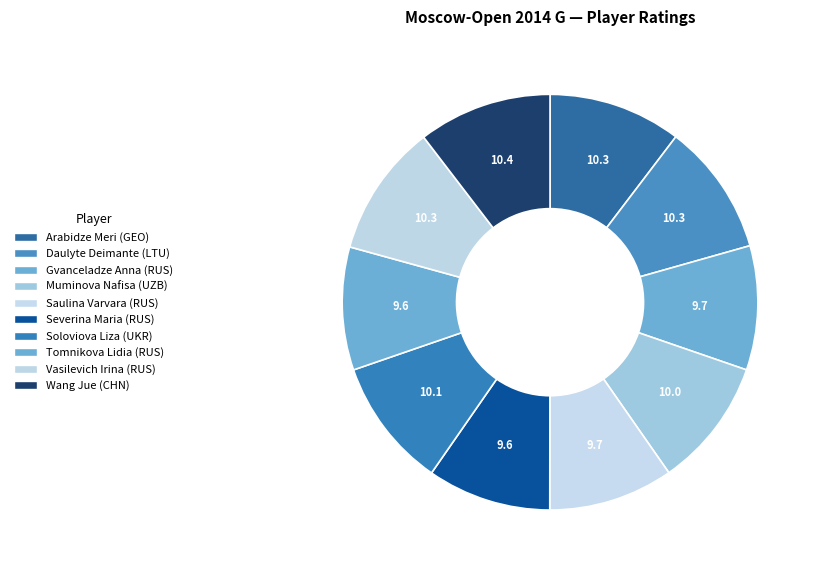

Which has a higher value, Muminova Nafisa (UZB) or Saulina Varvara (RUS)?

Muminova Nafisa (UZB)